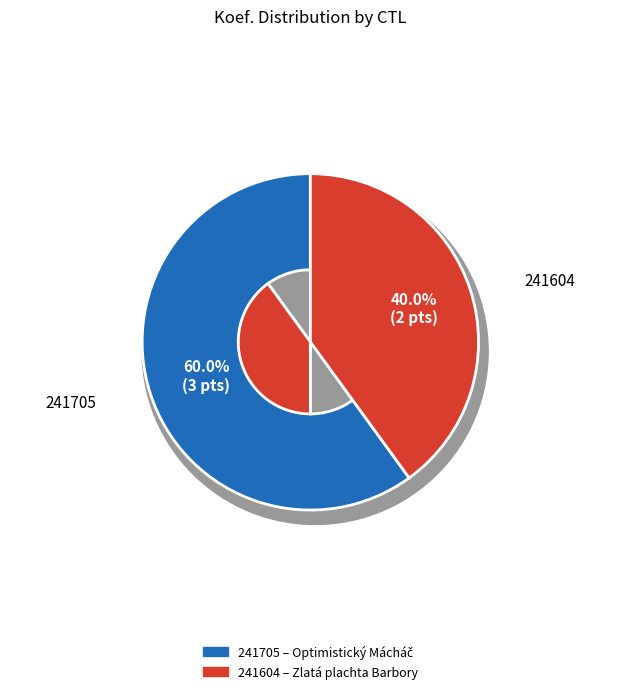

Which category has the biggest portion of the pie?

241705